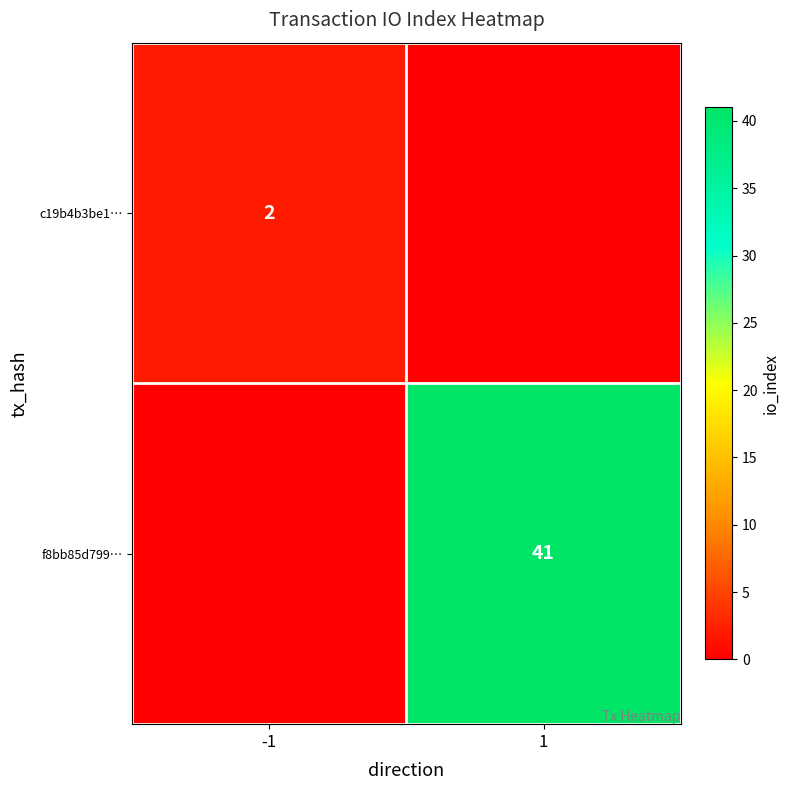

The f8bb85d799… series shows 41 at 1. True or false?

True